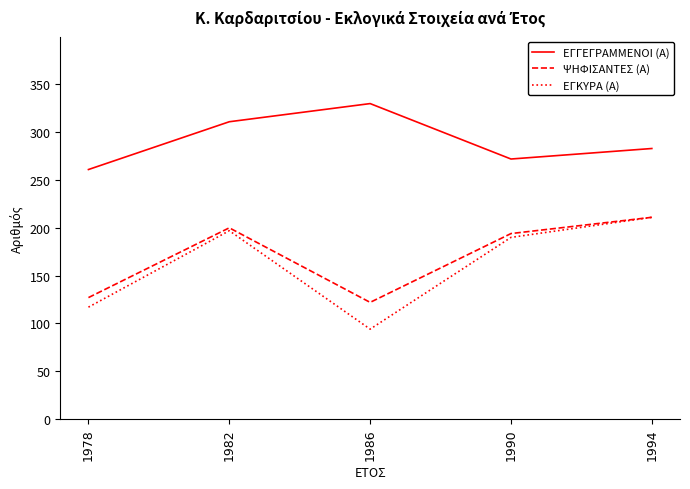

Read the ΕΓΚΥΡΑ (Α) value at 1994.

211